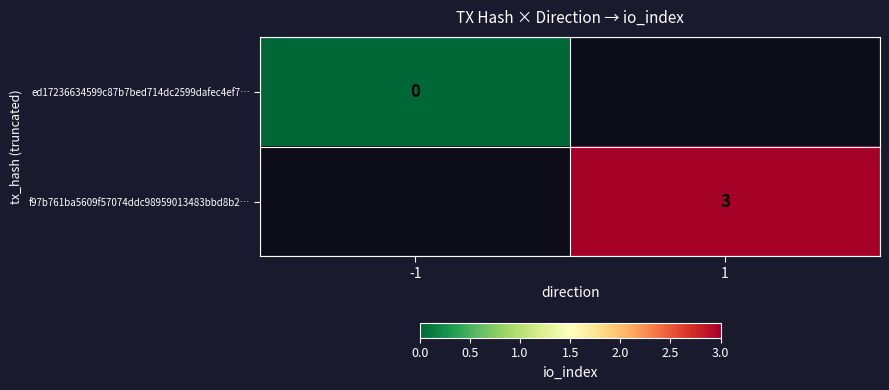

Which label corresponds to the smallest value in the chart?

-1